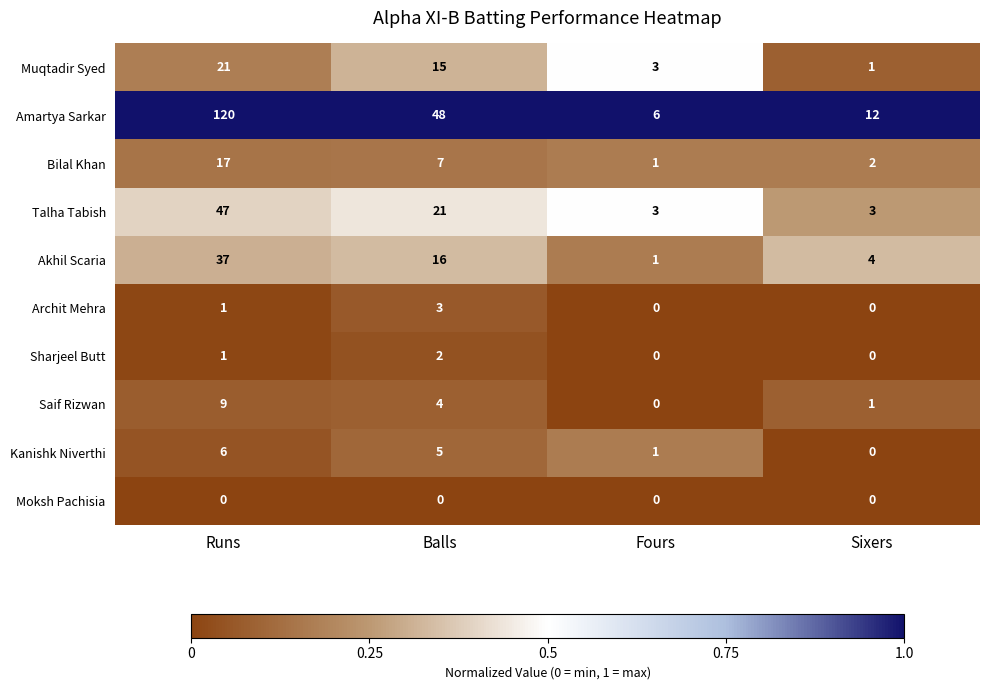

At which label is Muqtadir Syed closest to 11?

Balls